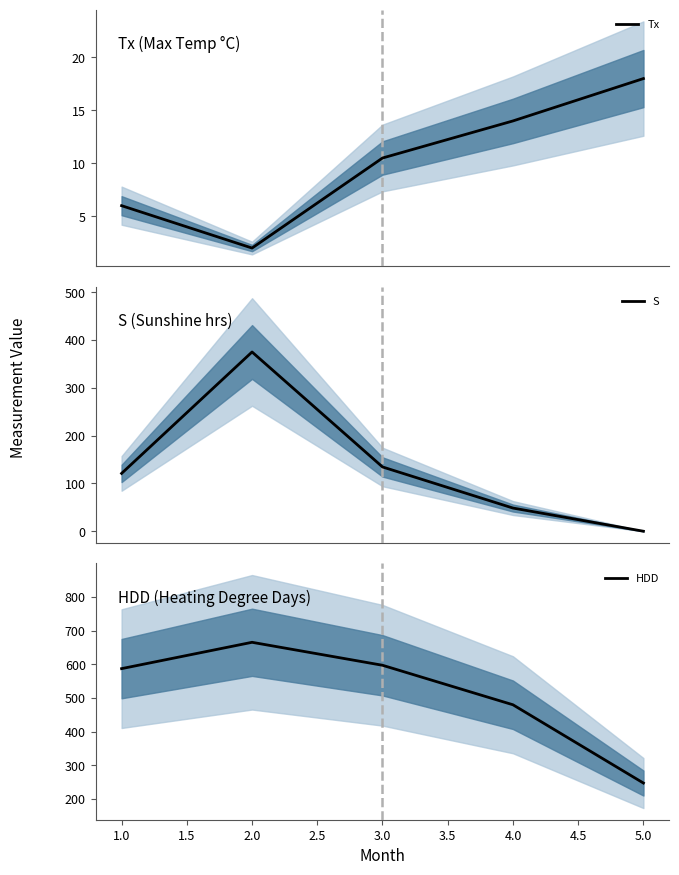

The value of HDD at 2.0 is 665.6. True or false?

True